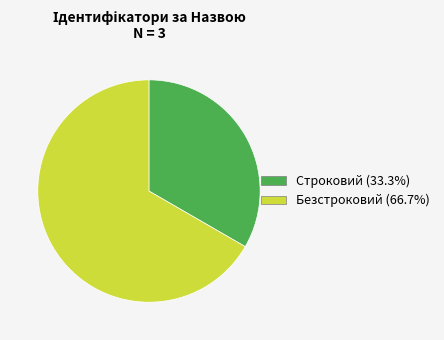

Do Строковий and Безстроковий together represent more than half of the pie?

Yes